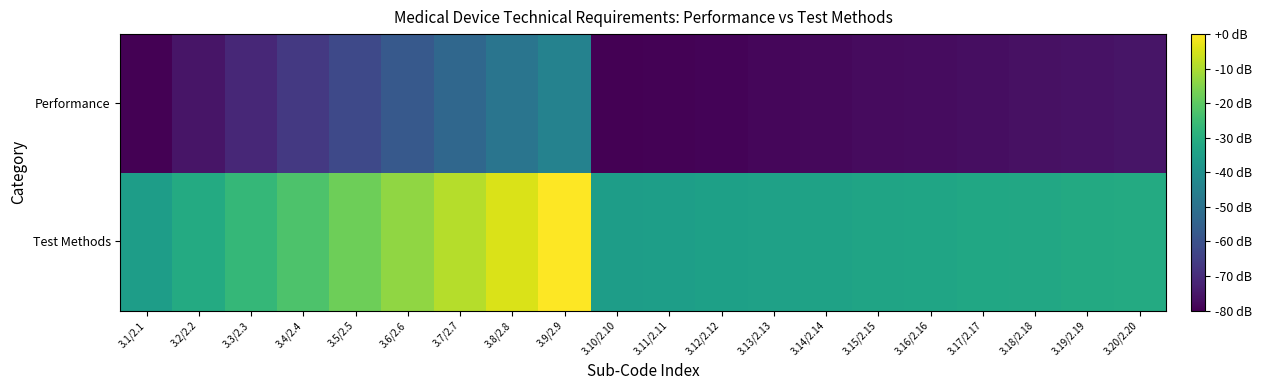

At which category does the chart reach its minimum across all series?

3.1/2.1